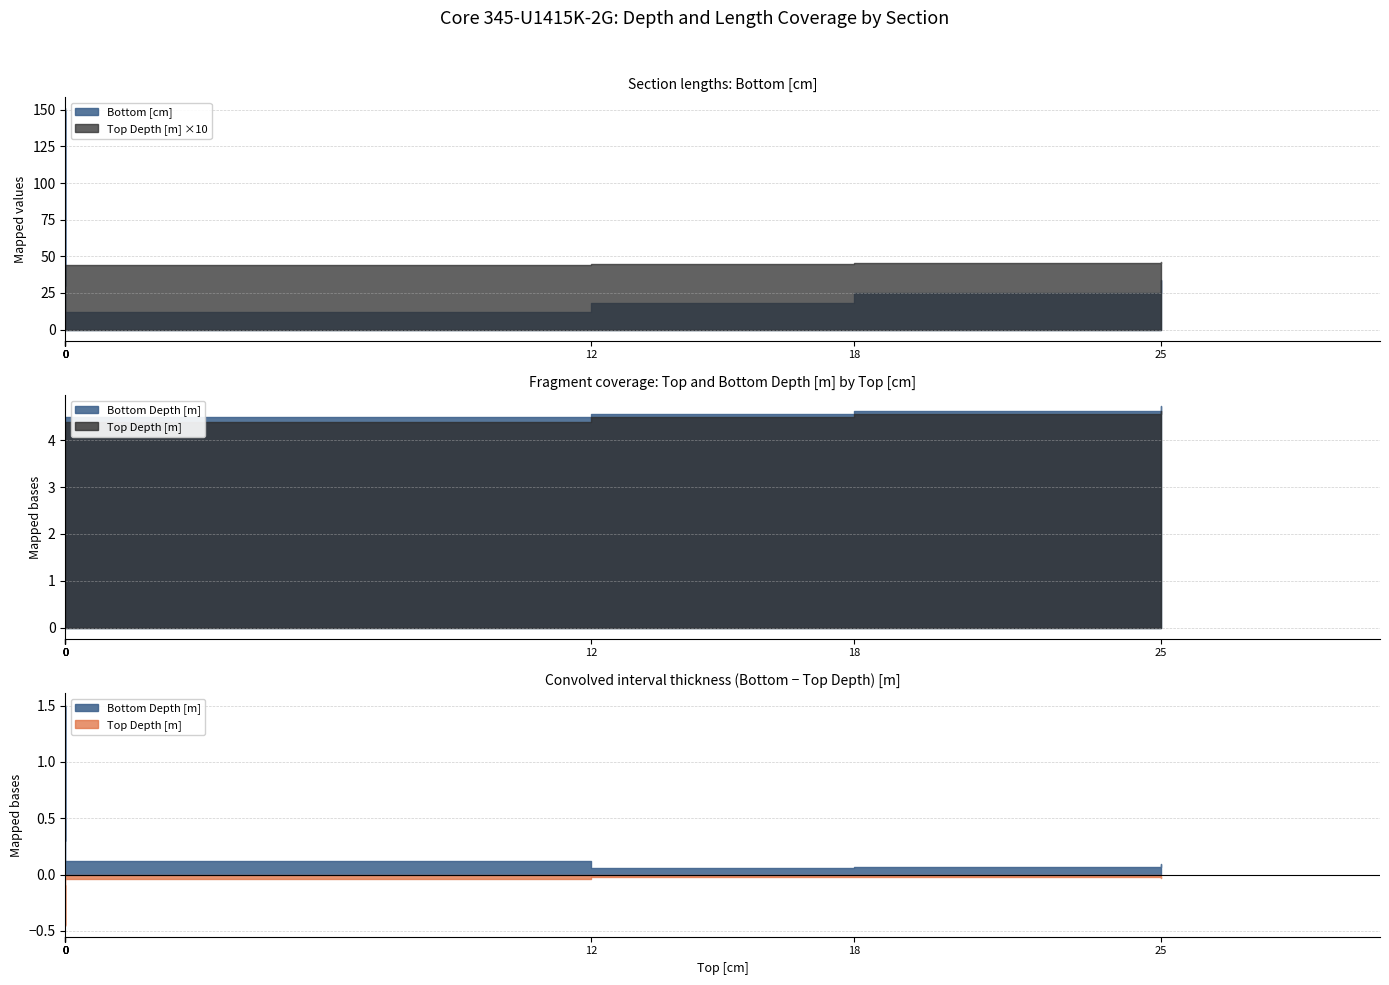

What value does the Top Depth [m] series have at 12?

4.5